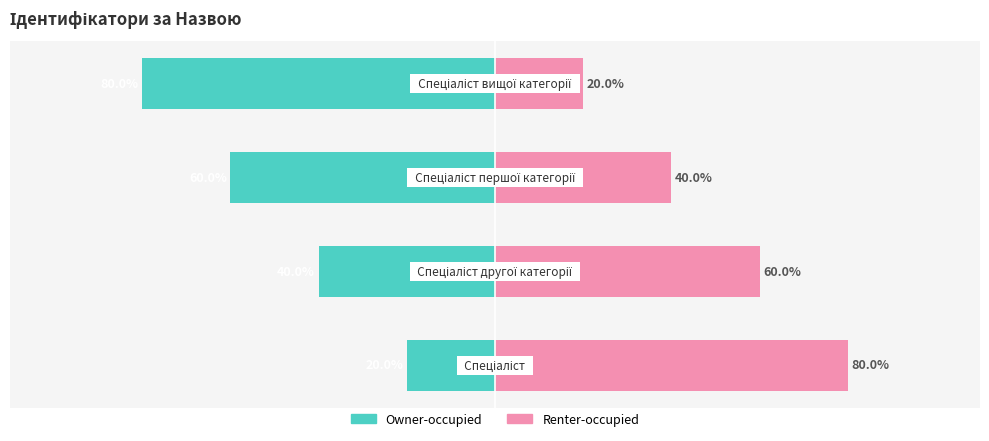

Reading left to right, list all the values displayed in this chart.

Owner-occupied: -20	-40	-60	-80
Renter-occupied: 80	60	40	20